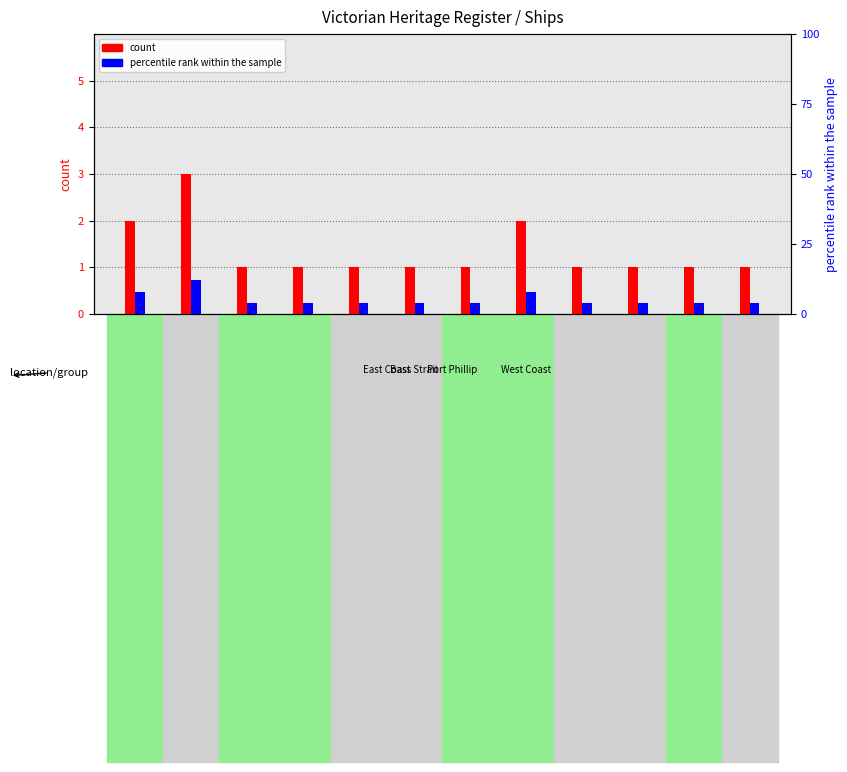

Reading left to right, list all the values displayed in this chart.

count: 2	3	1	1	1	1	1	2	1	1	1	1
percentile rank within the sample: 8	12	4	4	4	4	4	8	4	4	4	4